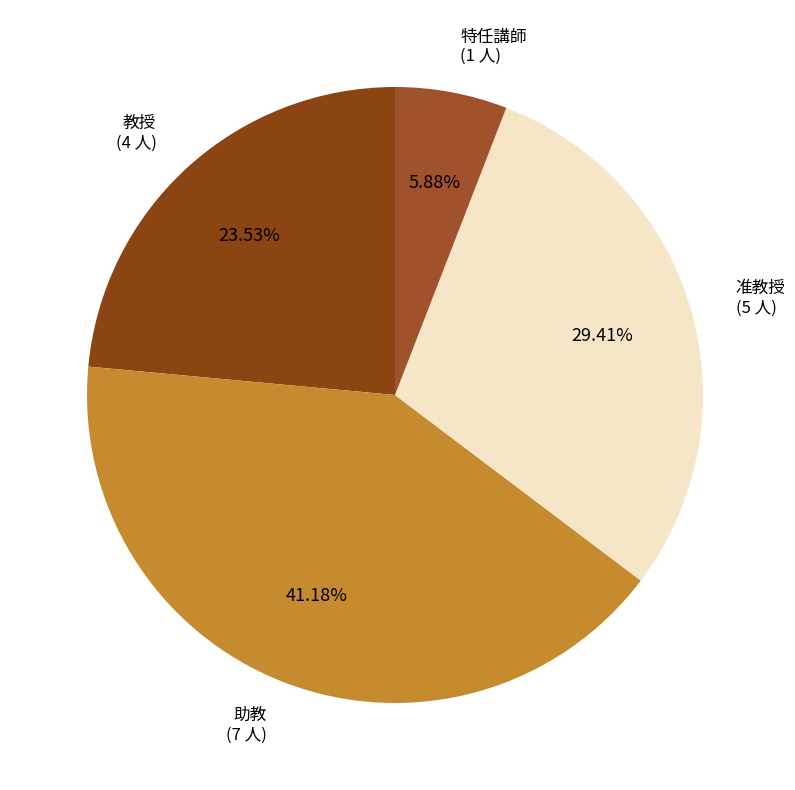

How much of the chart is everything except 助教?

58.8%